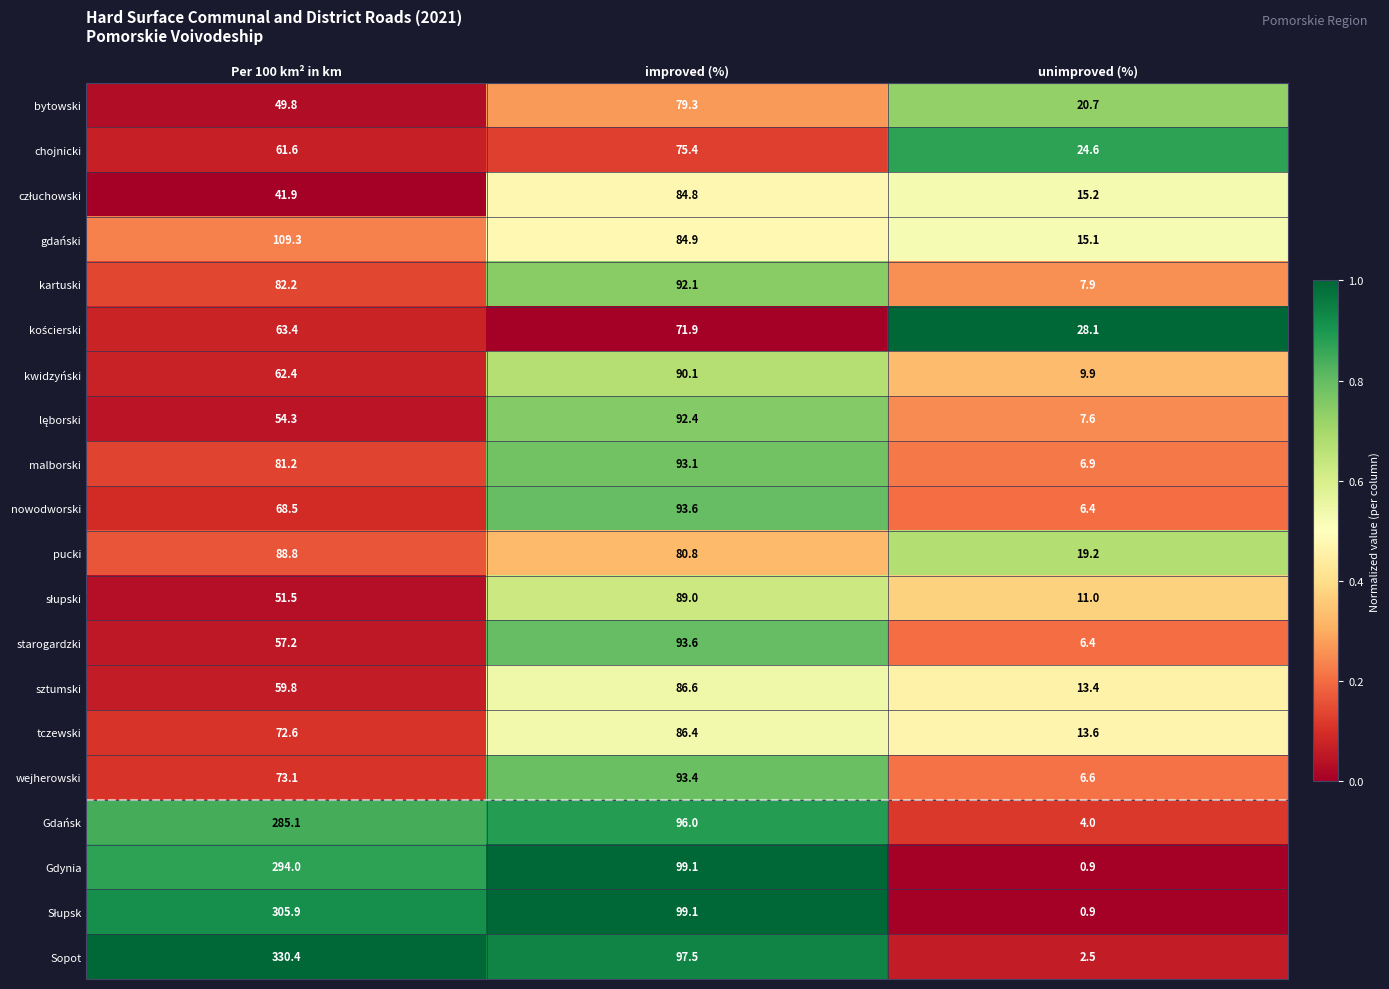

What is the greatest value displayed?

330.4